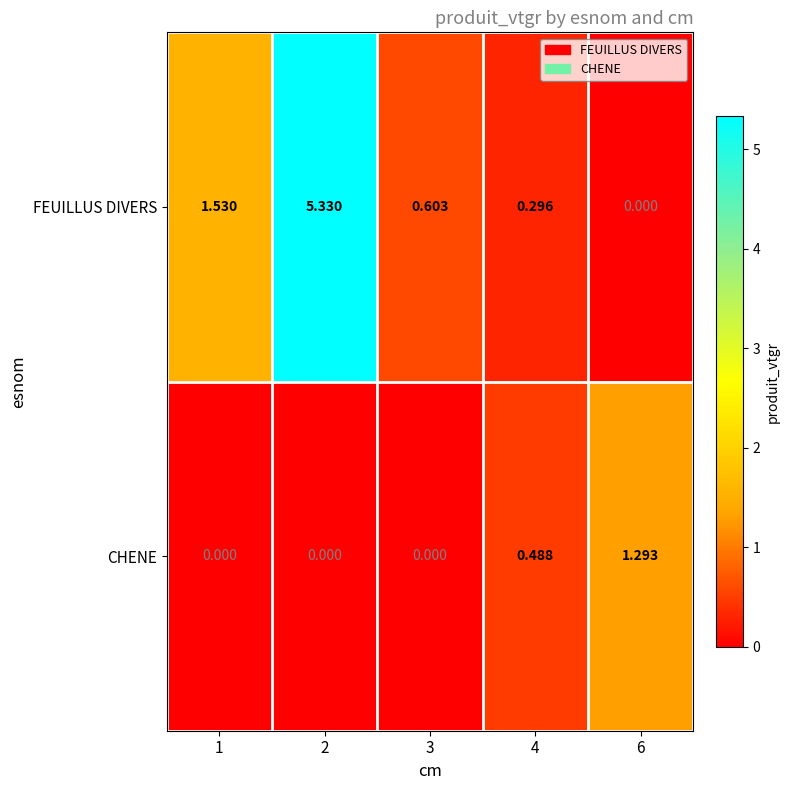

Which series changed the most between 1 and 3?

FEUILLUS DIVERS